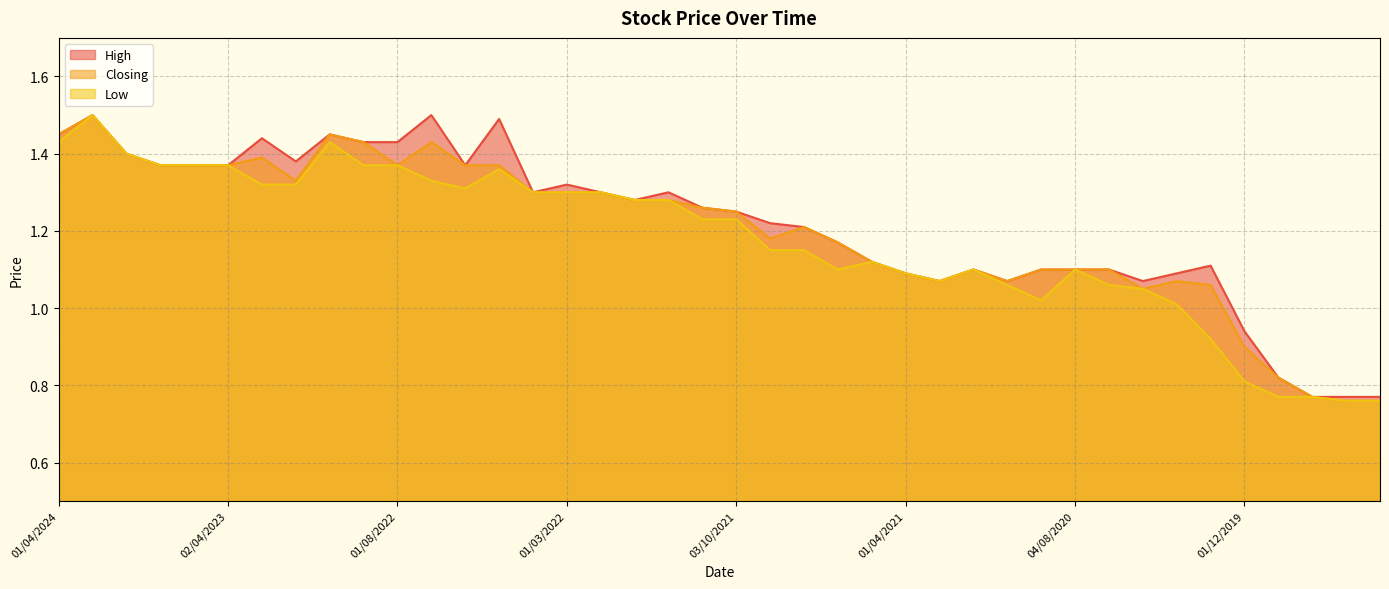

Which series changed the most between 03/04/2022 and 01/10/2019?

High